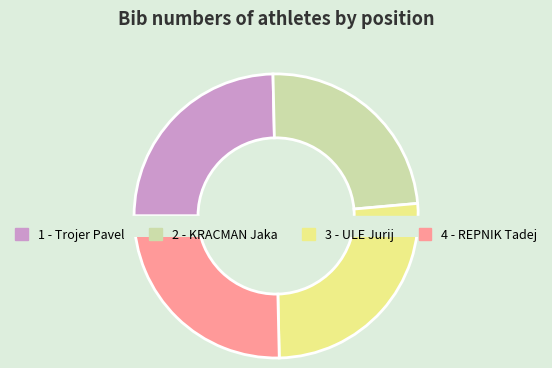

To the nearest percent, what is the combined percentage of 1 - Trojer Pavel and 2 - KRACMAN Jaka?

49%